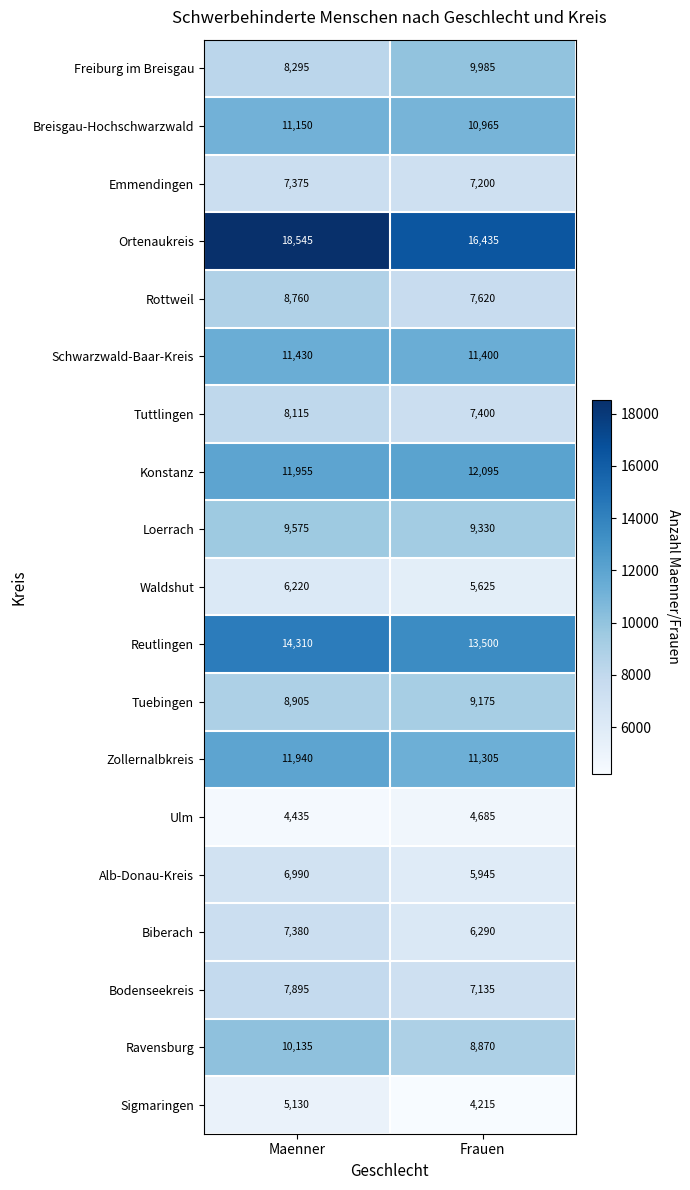

What is the difference between the maximum and minimum values in the Biberach series?

1090